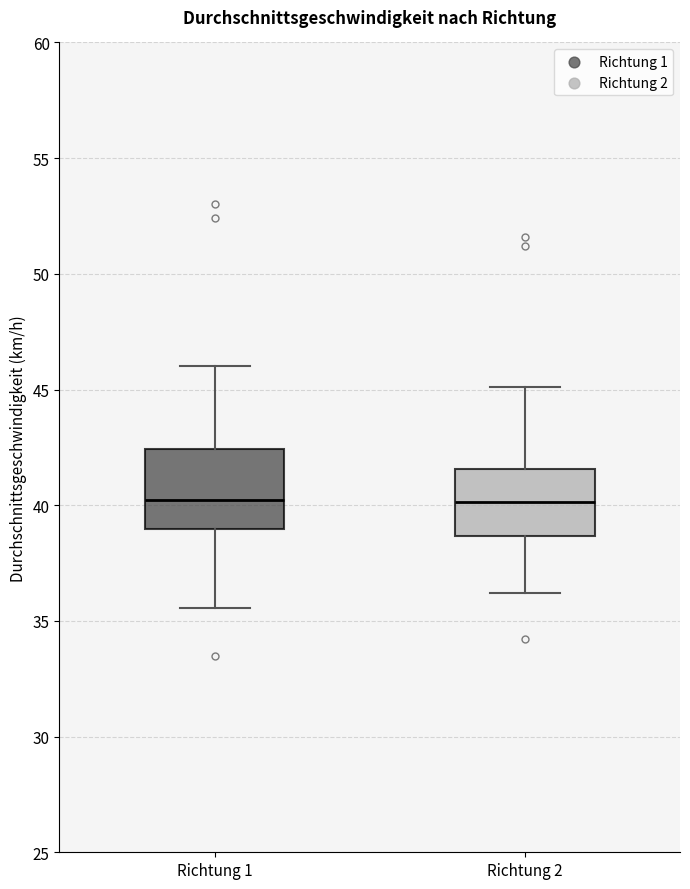

Reading left to right, read every box against the y-axis: the position of its median line, the range the box covers, and the ends of its whiskers. The values are not printed on the chart, so give them approximately, as read against the axis.

Richtung 1: median 40.0, box 39.0 to 42.5, whiskers 35.5 to 46.0
Richtung 2: median 40.0, box 38.5 to 41.5, whiskers 36.0 to 45.0